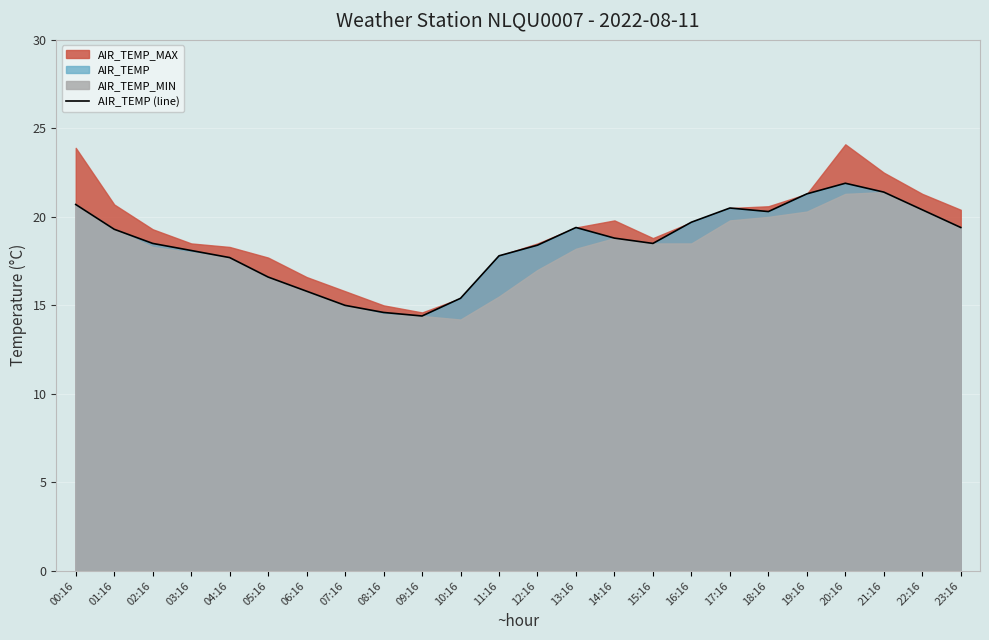

Reading left to right, transcribe all the data shown in this chart.

00:16=20.7	01:16=19.3	02:16=18.5	03:16=18.1	04:16=17.7	05:16=16.6	06:16=15.8	07:16=15.0	08:16=14.6	09:16=14.4	10:16=15.4	11:16=17.8	12:16=18.4	13:16=19.4	14:16=18.8	15:16=18.5	16:16=19.7	17:16=20.5	18:16=20.3	19:16=21.3	20:16=21.9	21:16=21.4	22:16=20.4	23:16=19.4